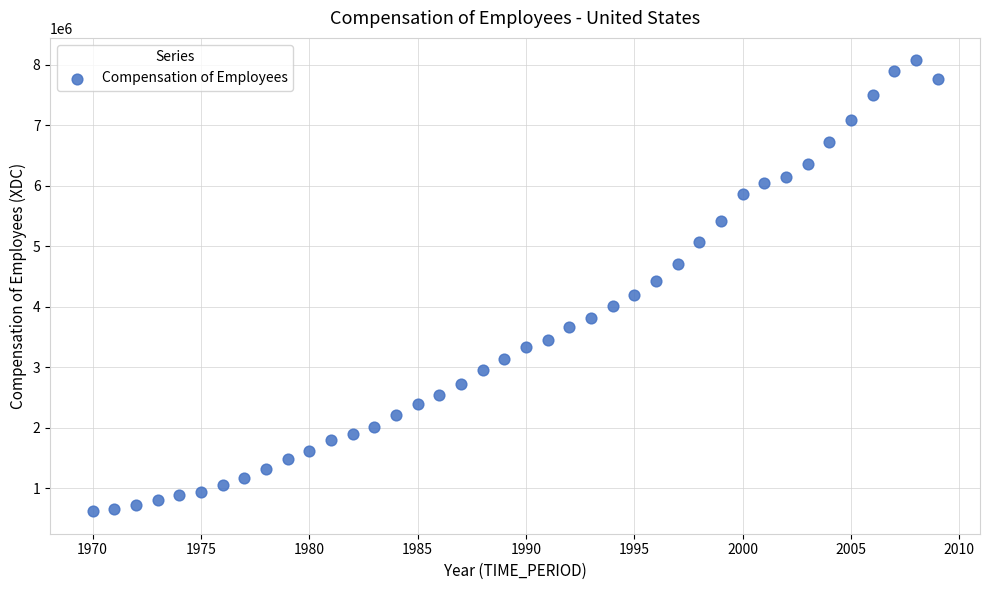

What is the range of X values (max minus min)?

39